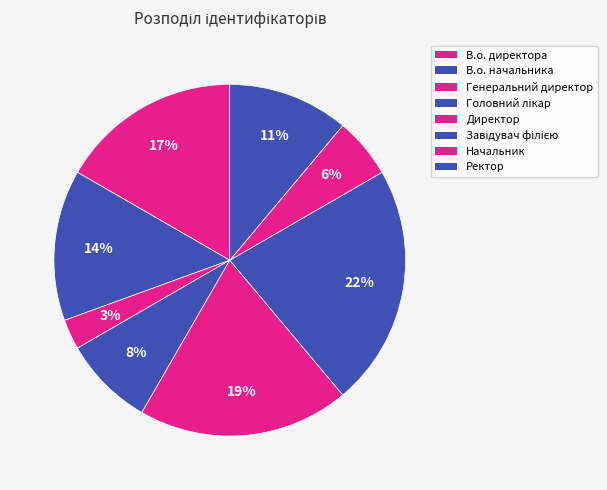

How many slices are in this pie chart?

8